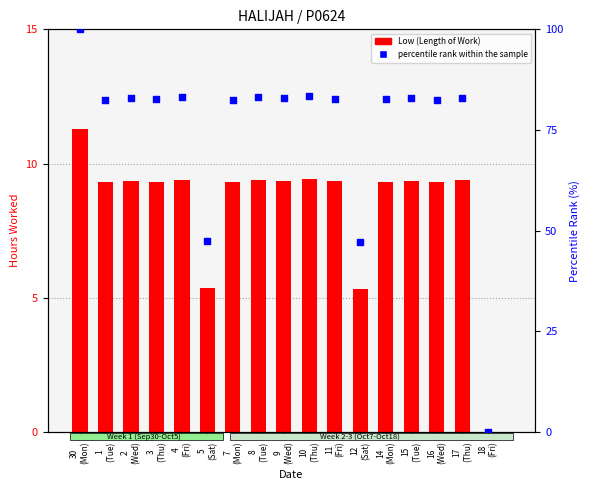

Between 4
(Fri) and 5
(Sat), which is larger?

4
(Fri)